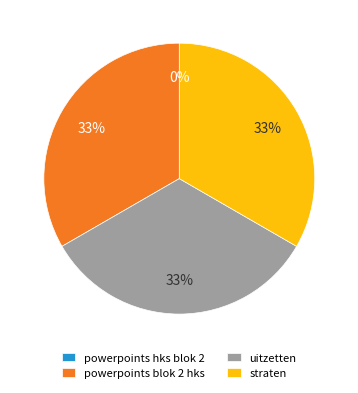

The uitzetten slice represents 23% of the pie. True or false?

False